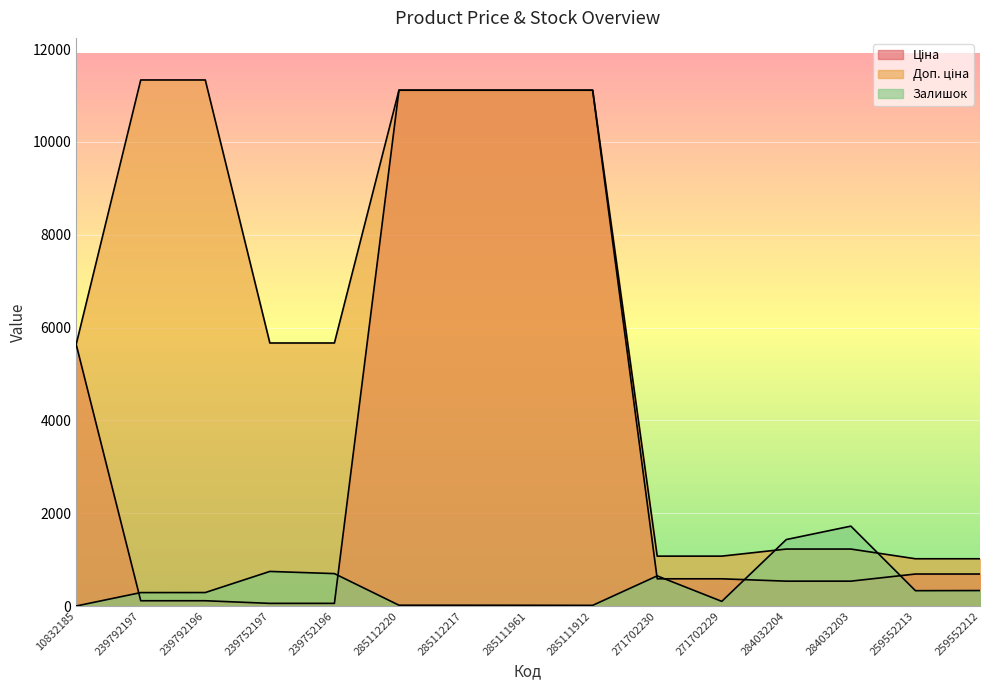

How many lines are shown in the chart?

3